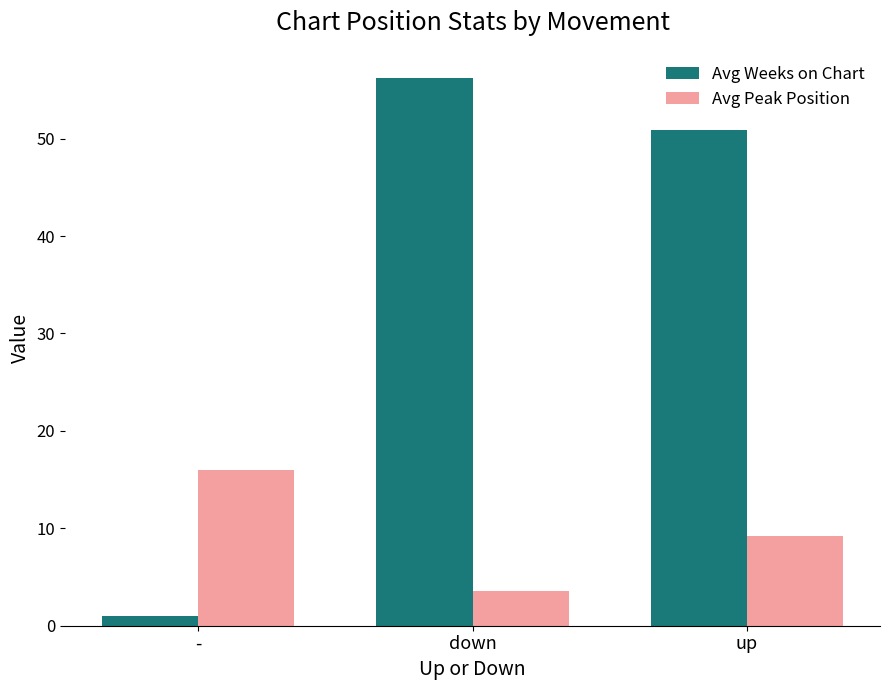

The Avg Weeks on Chart series shows 1.0 at -. True or false?

True